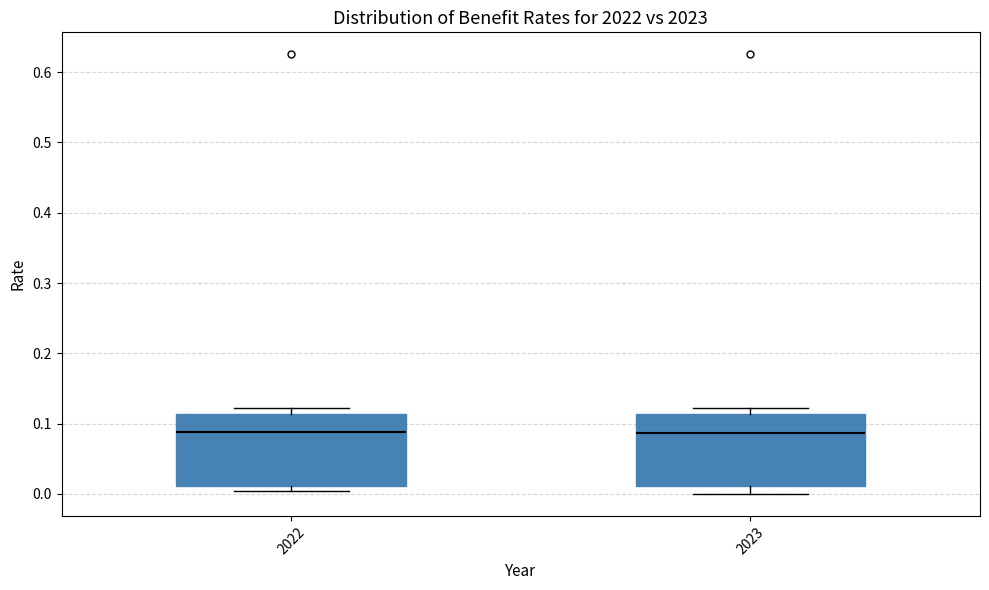

Where is the upper edge of the box at x = 2022 on the y-axis? The values are not printed on the chart, so give them approximately, as read against the axis.

0.11